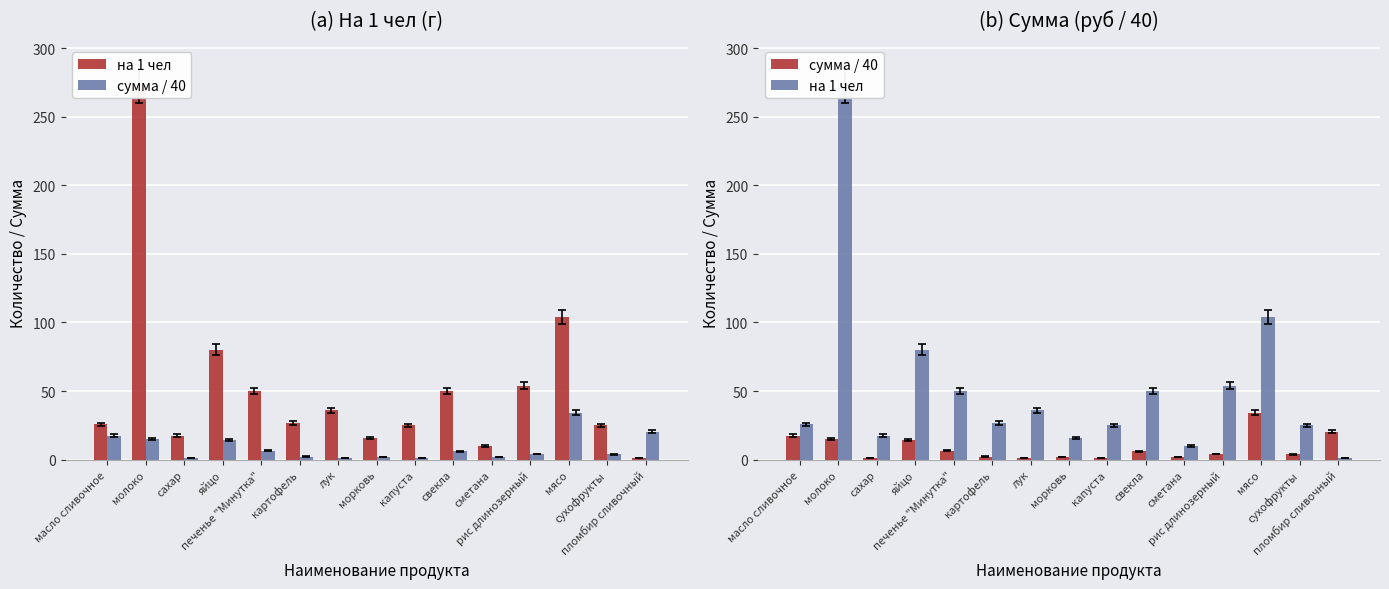

How many values in the на 1 чел series are below 26?

7